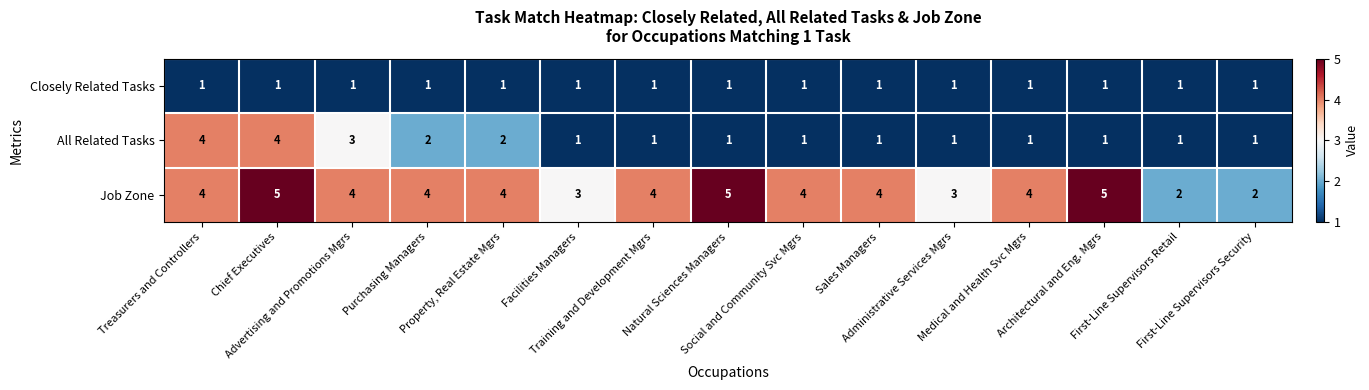

What is the sum of all Job Zone values?

57